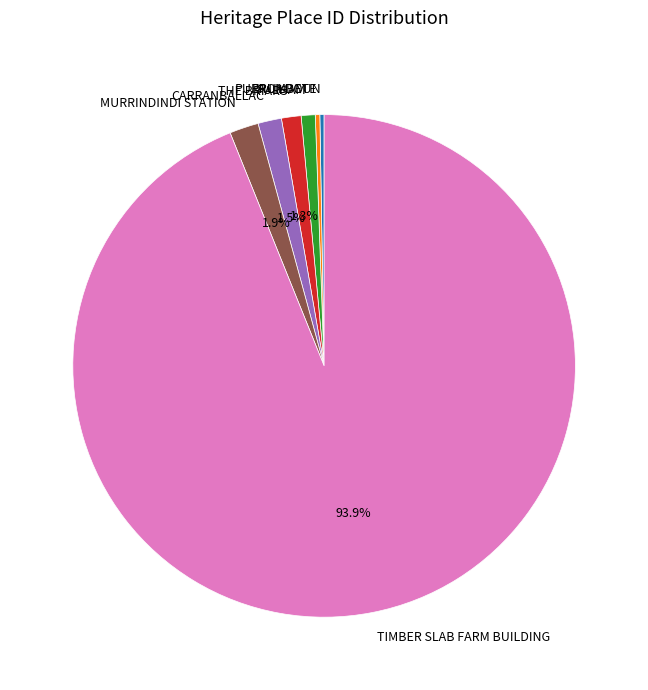

Do FULHAM and CARRANBALLAC together represent more than half of the pie?

No